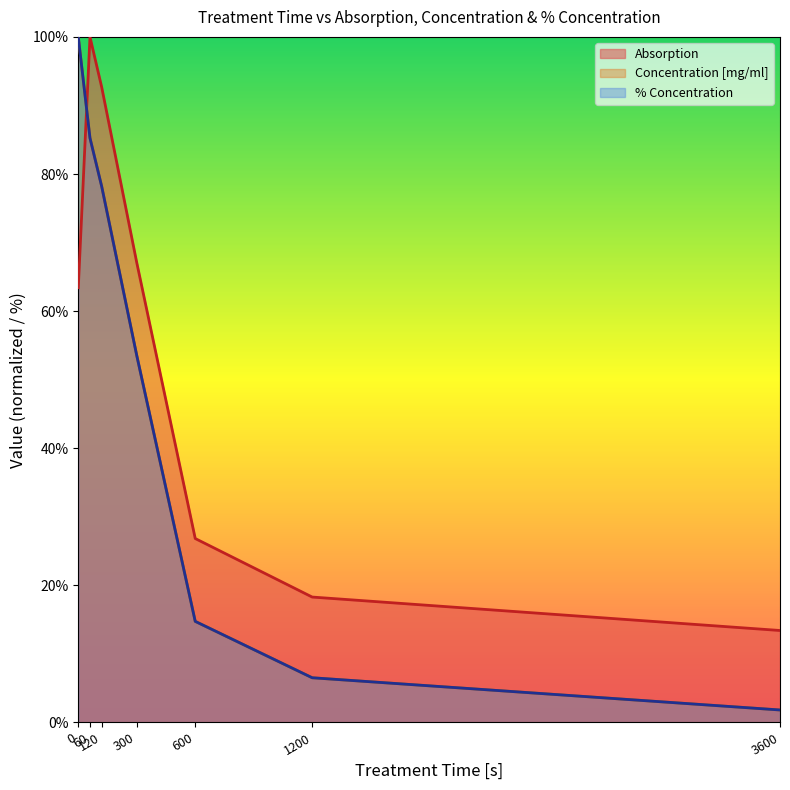

At which category does Absorption reach its first local peak?

60